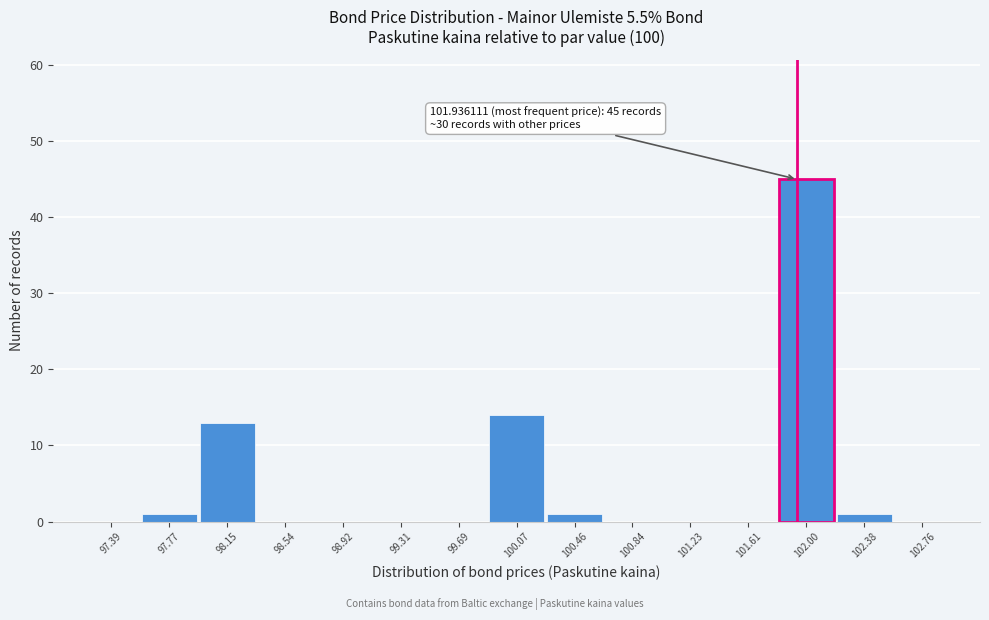

Over which range of the x-axis is the bar tallest?

101.80 to 102.20